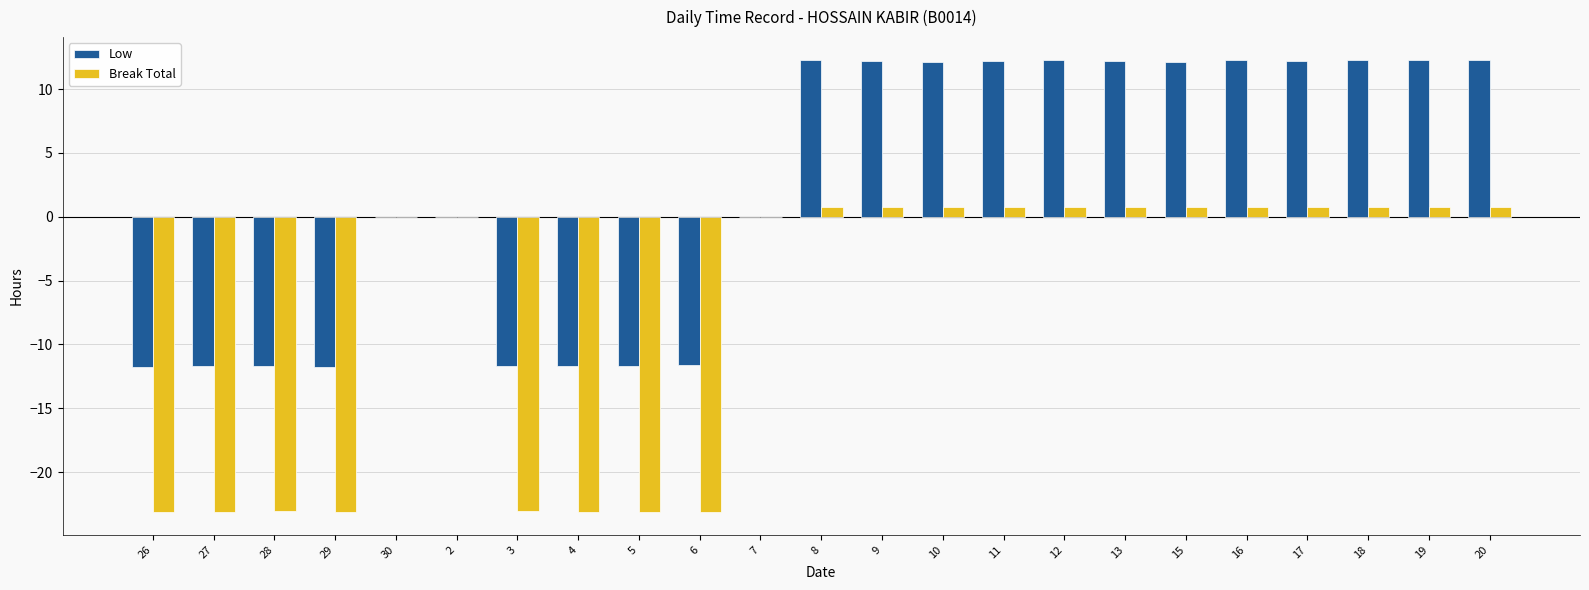

What is the sum of all Low values?

53.1